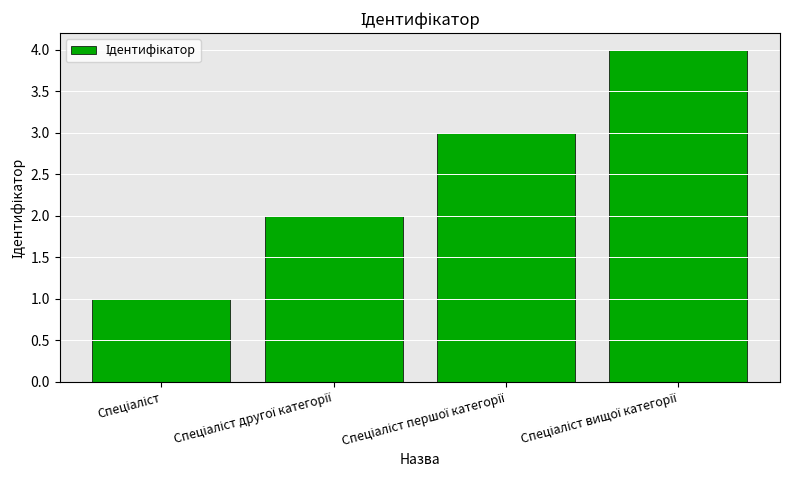

What is the greatest value displayed?

4